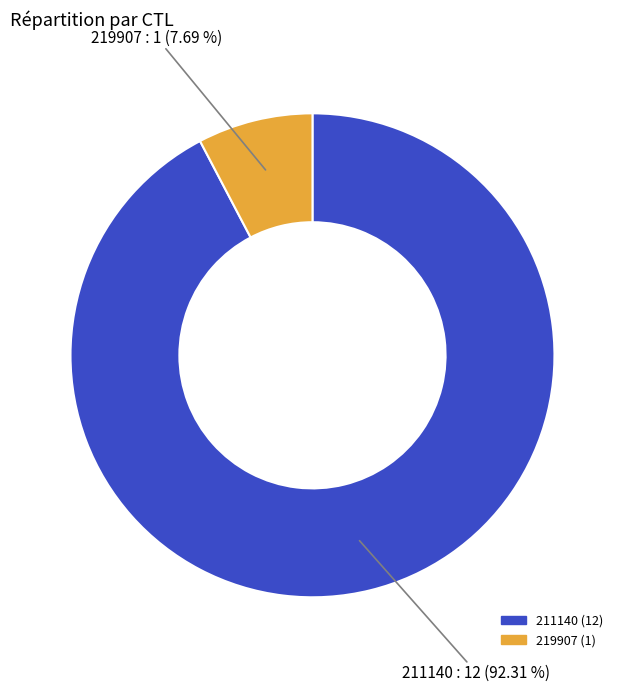

To the nearest percent, what is the difference between the largest and smallest slice percentages?

85%